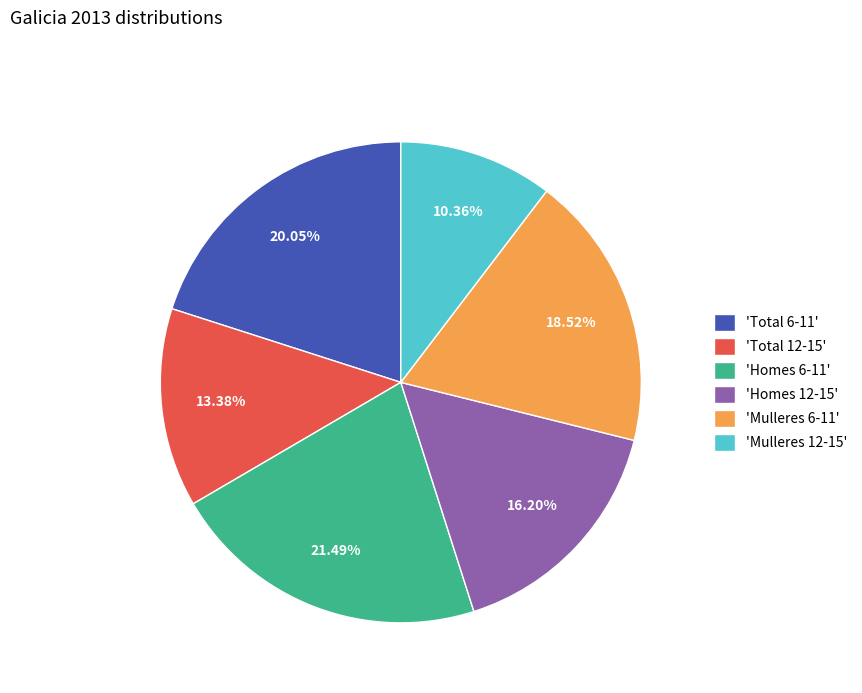

How many slices are in this pie chart?

6